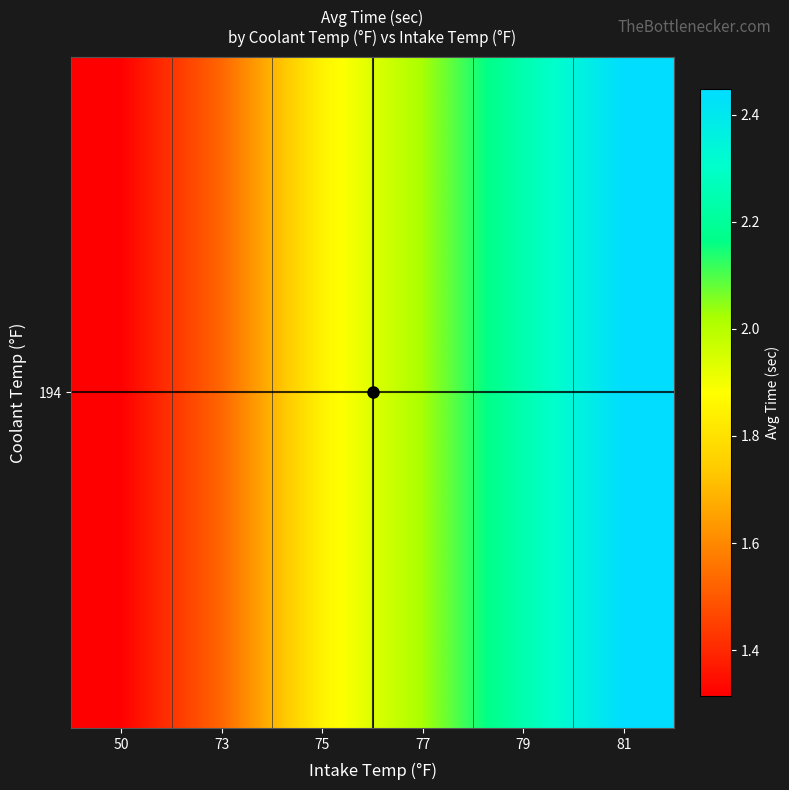

What is the average value?

1.9